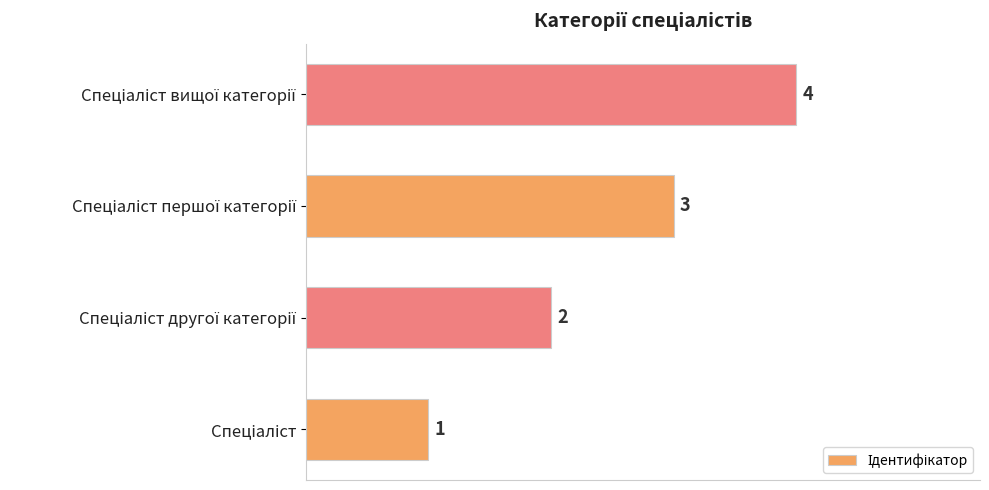

How many values are between 2 and 4?

3